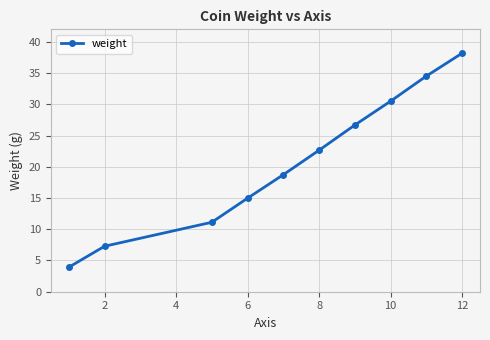

Count the number of values greater than 22.

5